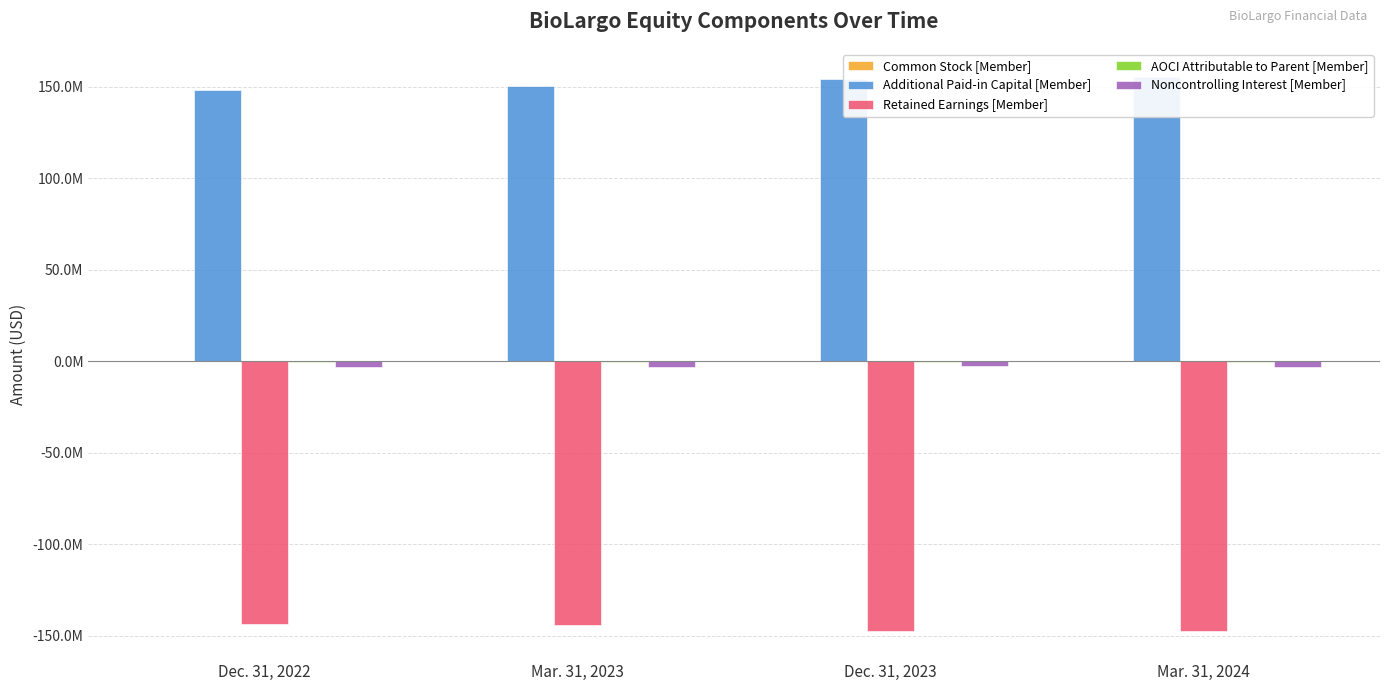

At which label does Retained Earnings [Member] first exceed -143841000?

Dec. 31, 2022